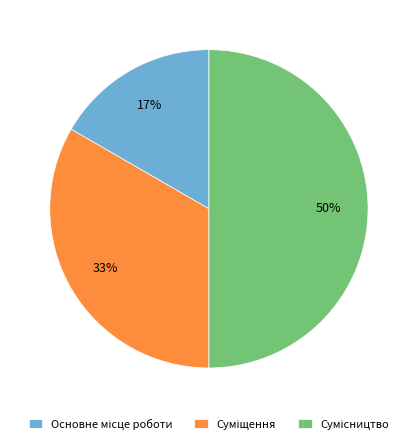

To the nearest percent, what is the difference between the largest and smallest slice percentages?

33%